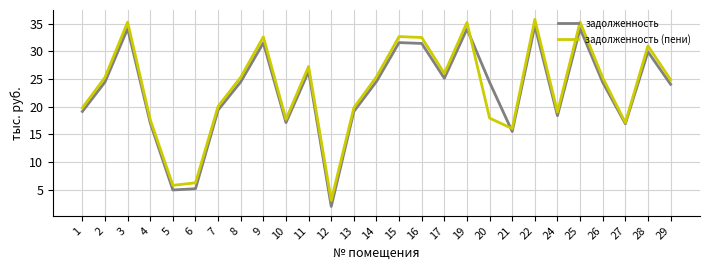

How many interior local peaks does the задолженность series have?

8